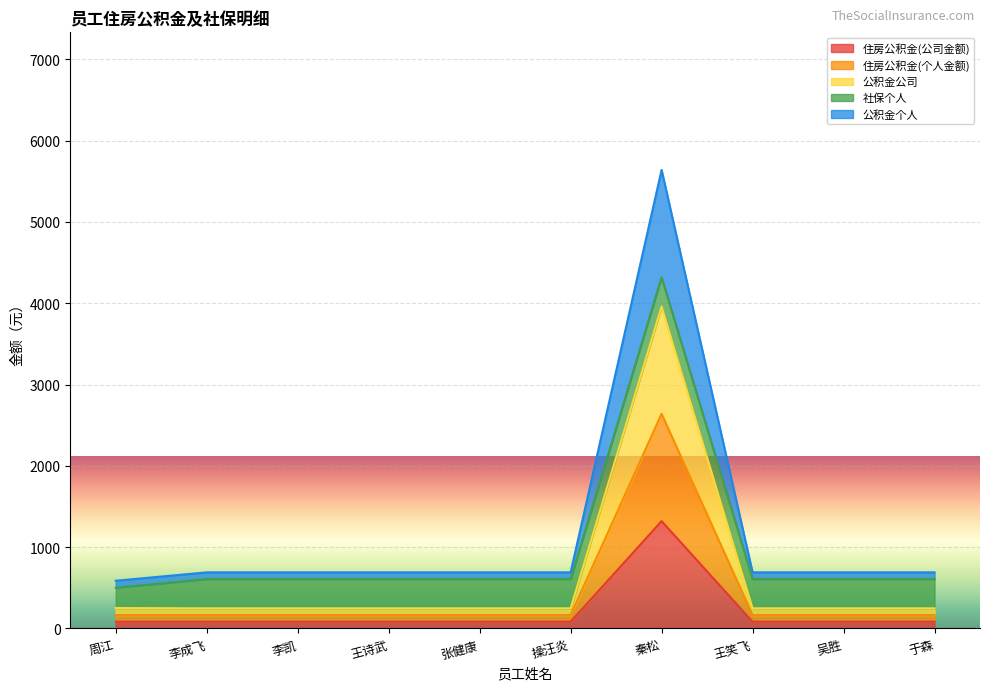

At which category is the sum across all series the highest?

秦松